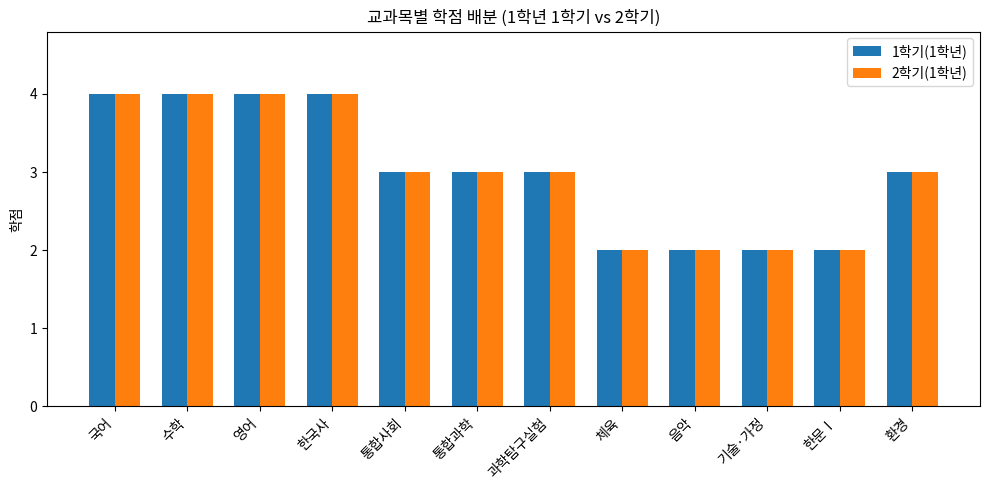

What is the maximum value shown in the chart?

4